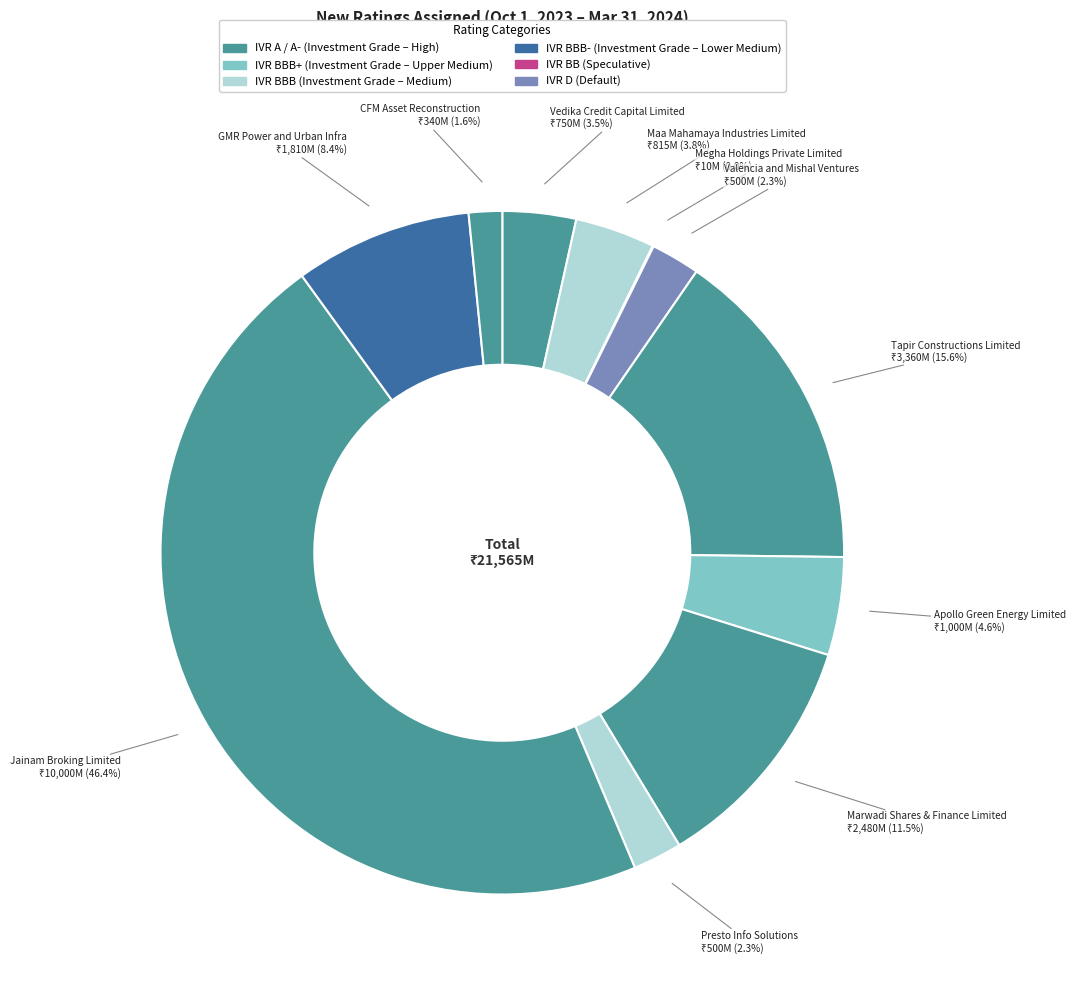

Which category has the biggest portion of the pie?

Jainam Broking Limited